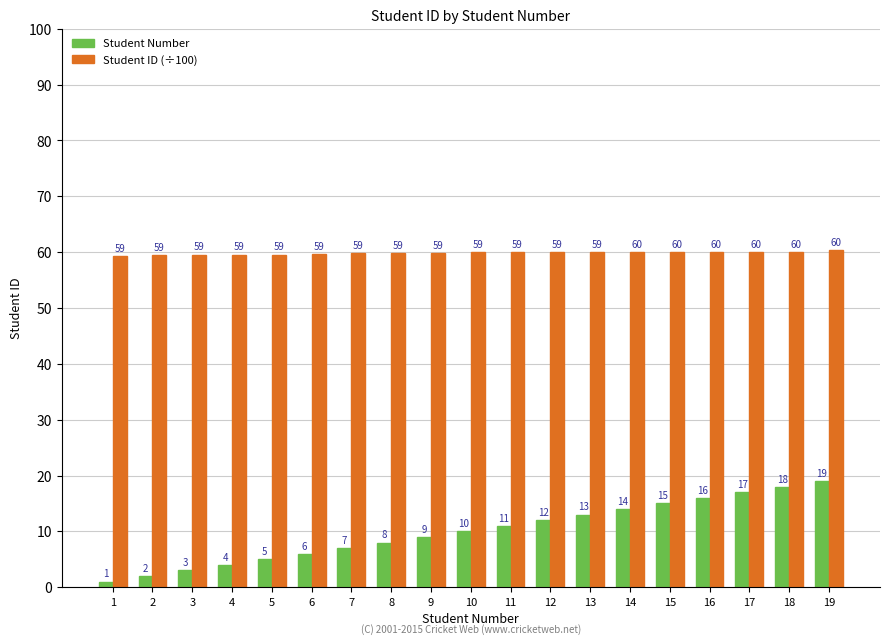

What is the maximum value shown in the chart?

60.3